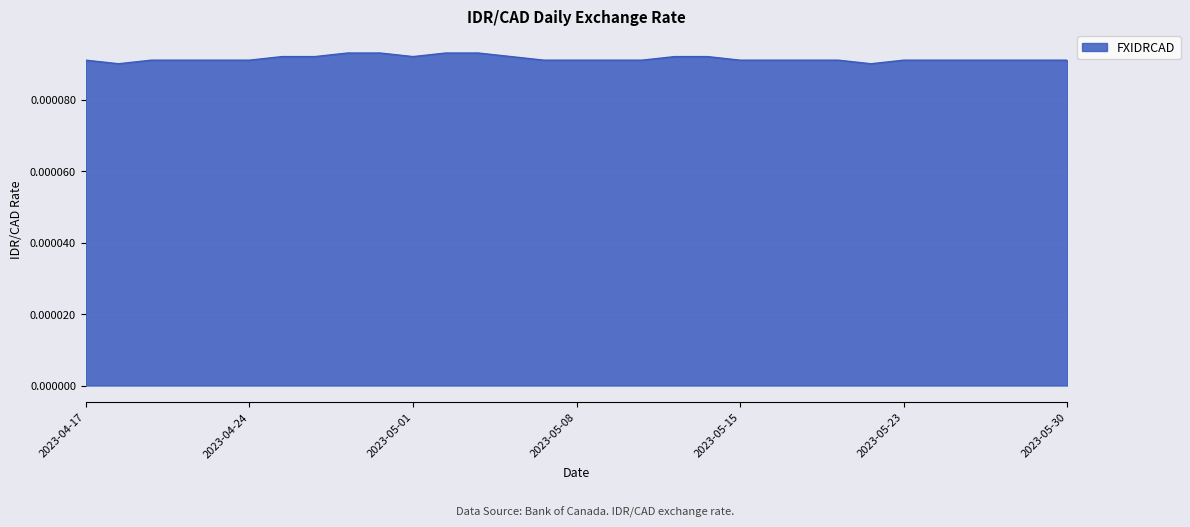

Reading right to left, transcribe all the data shown in this chart.

2023-05-30=0.0	2023-05-29=0.0	2023-05-26=0.0	2023-05-25=0.0	2023-05-24=0.0	2023-05-23=0.0	2023-05-19=0.0	2023-05-18=0.0	2023-05-17=0.0	2023-05-16=0.0	2023-05-15=0.0	2023-05-12=0.0	2023-05-11=0.0	2023-05-10=0.0	2023-05-09=0.0	2023-05-08=0.0	2023-05-05=0.0	2023-05-04=0.0	2023-05-03=0.0	2023-05-02=0.0	2023-05-01=0.0	2023-04-28=0.0	2023-04-27=0.0	2023-04-26=0.0	2023-04-25=0.0	2023-04-24=0.0	2023-04-21=0.0	2023-04-20=0.0	2023-04-19=0.0	2023-04-18=0.0	2023-04-17=0.0